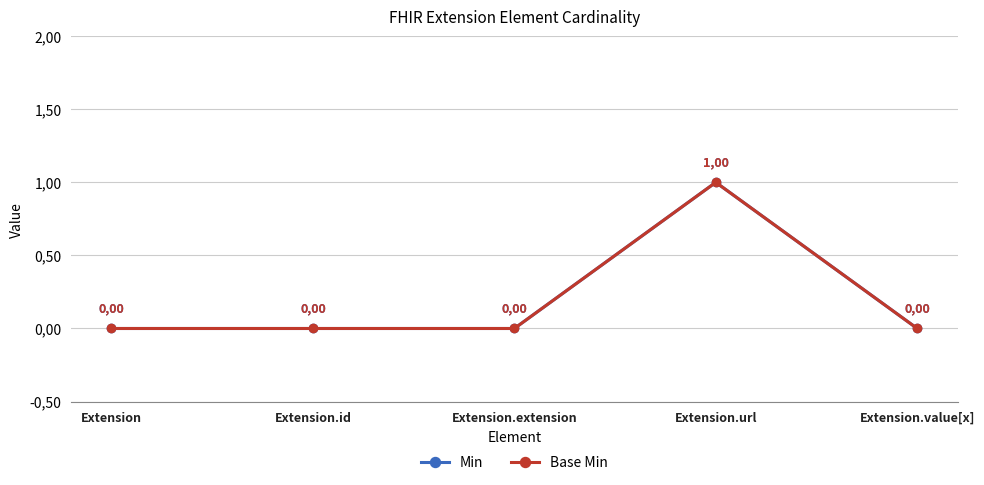

What is the label of the 1st point from the left?

Extension